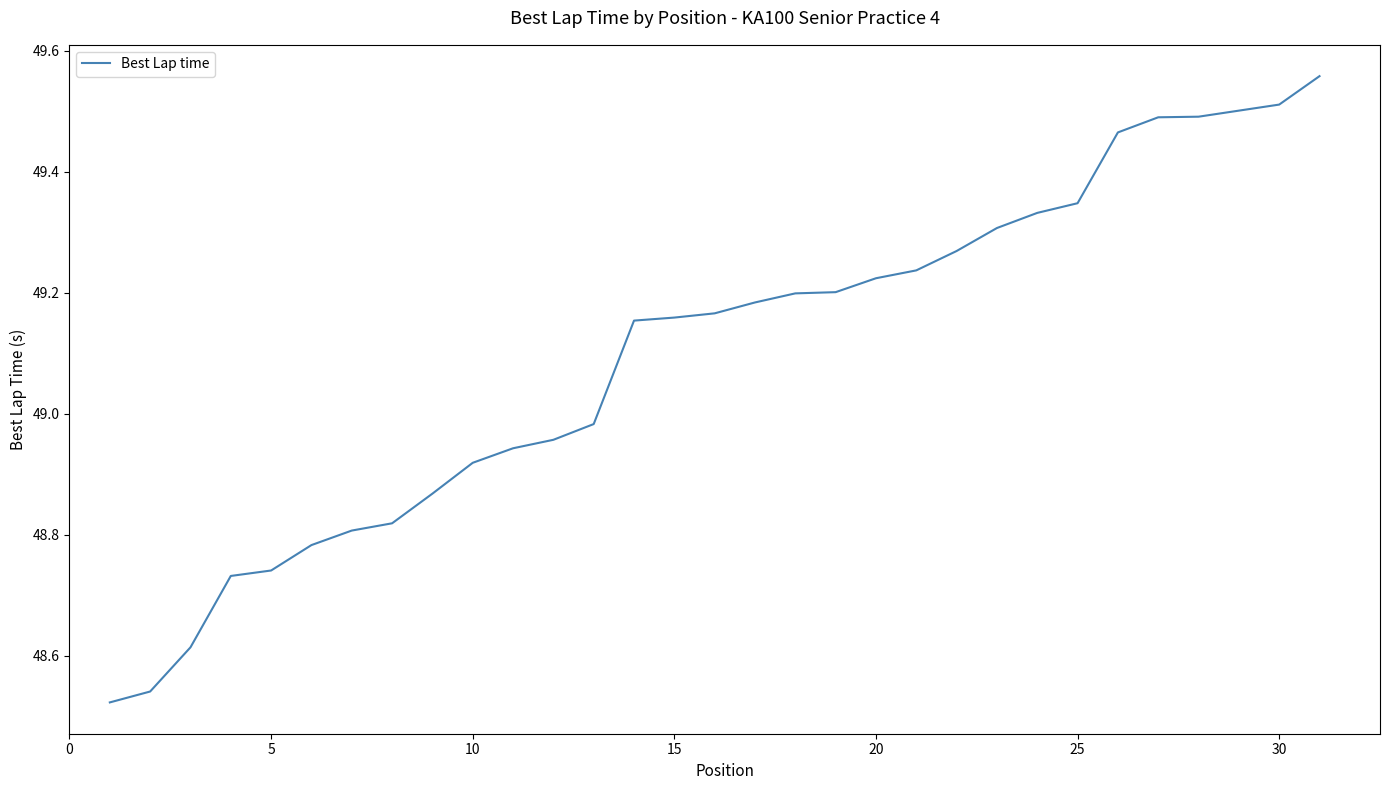

The chart shows a value of 22.7 at 30. True or false?

False